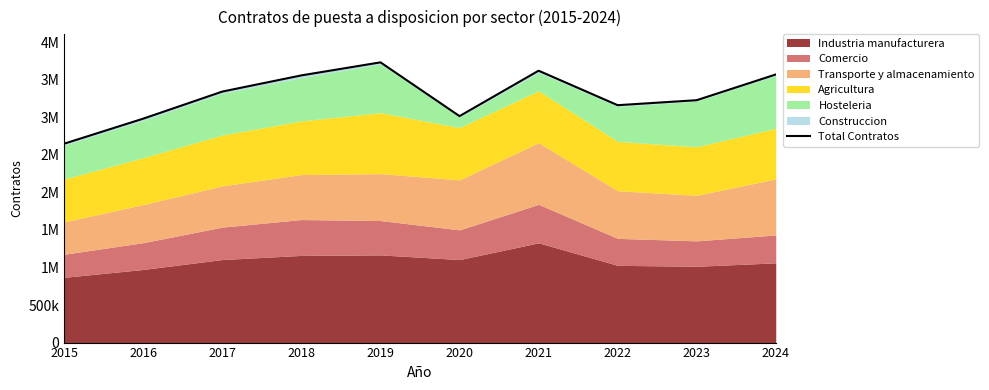

At which category does the data reach its first local valley?

2020